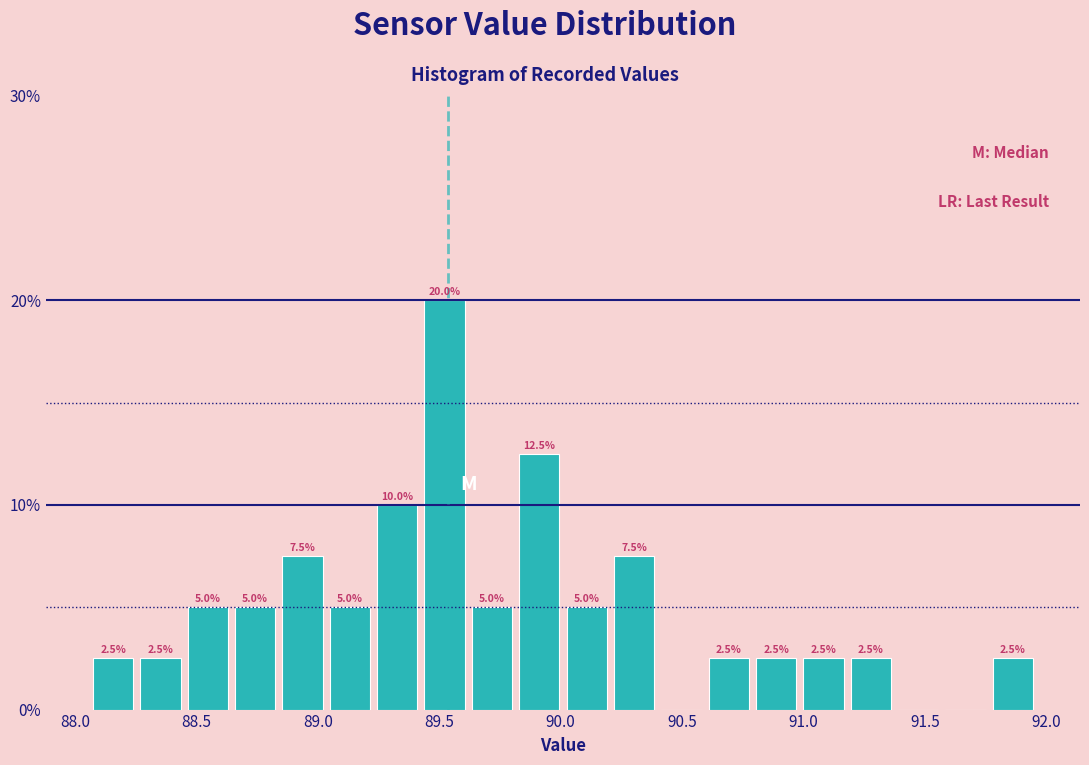

Read against the x-axis, roughly where is the centre of the tallest bar?

89.50